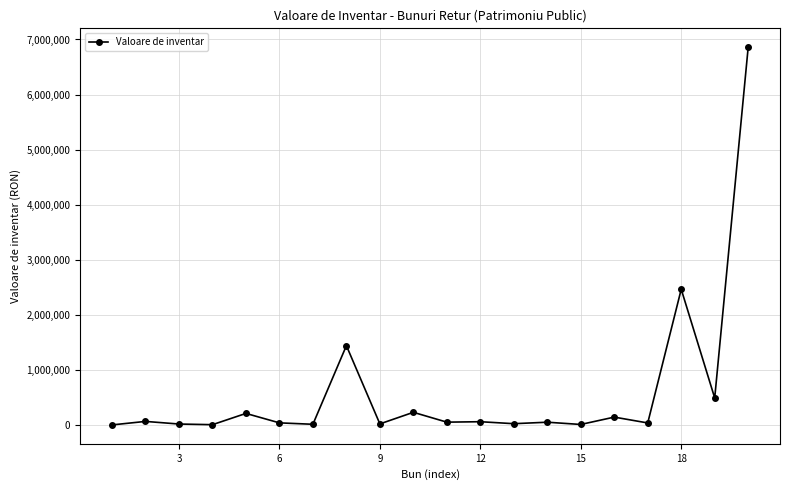

What is the average value?

613561.5